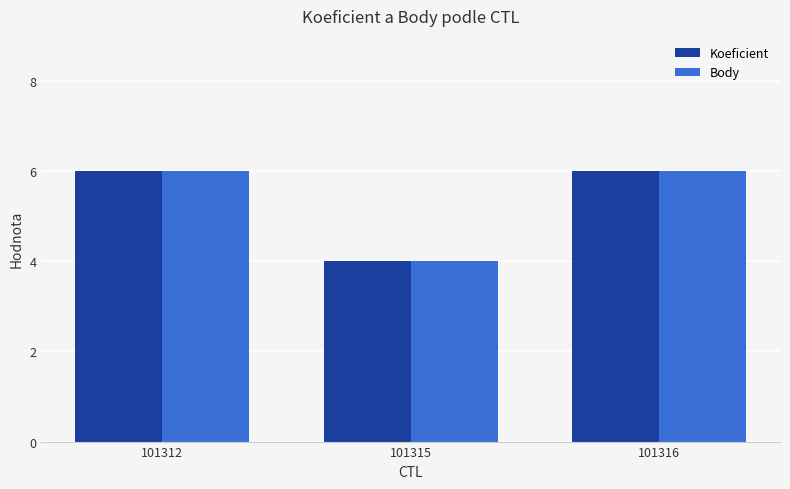

What is the difference between the second highest and minimum values in the Koeficient series?

2